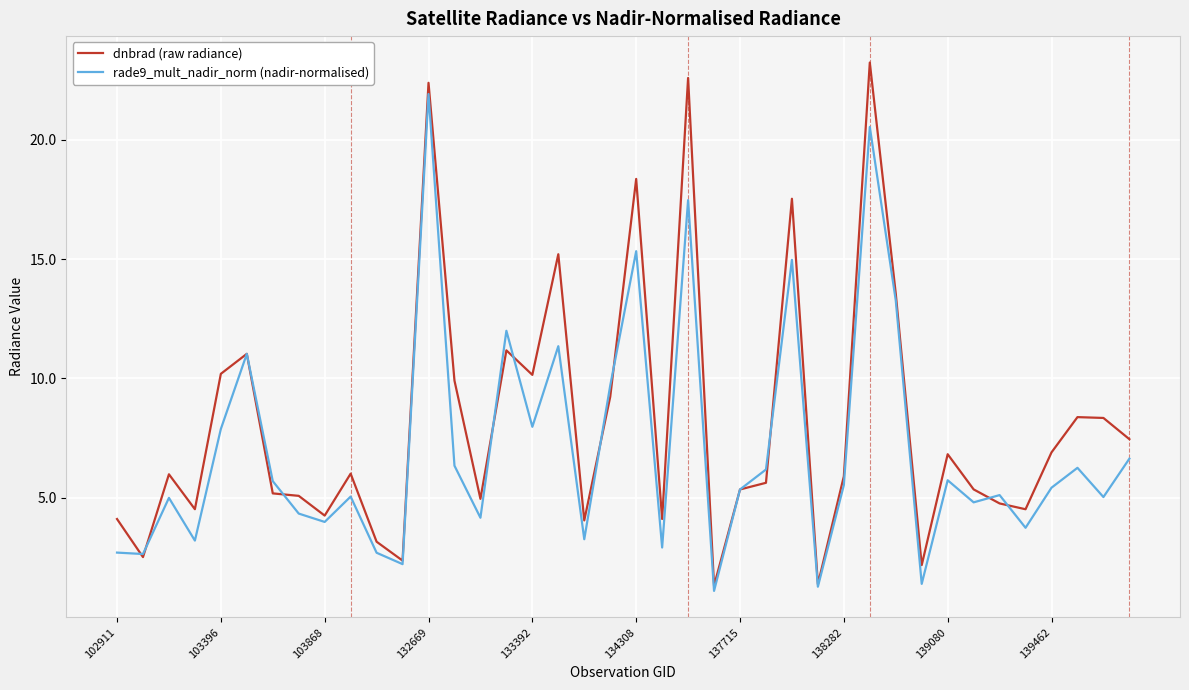

Which series has the largest range (max minus min)?

dnbrad (raw radiance)